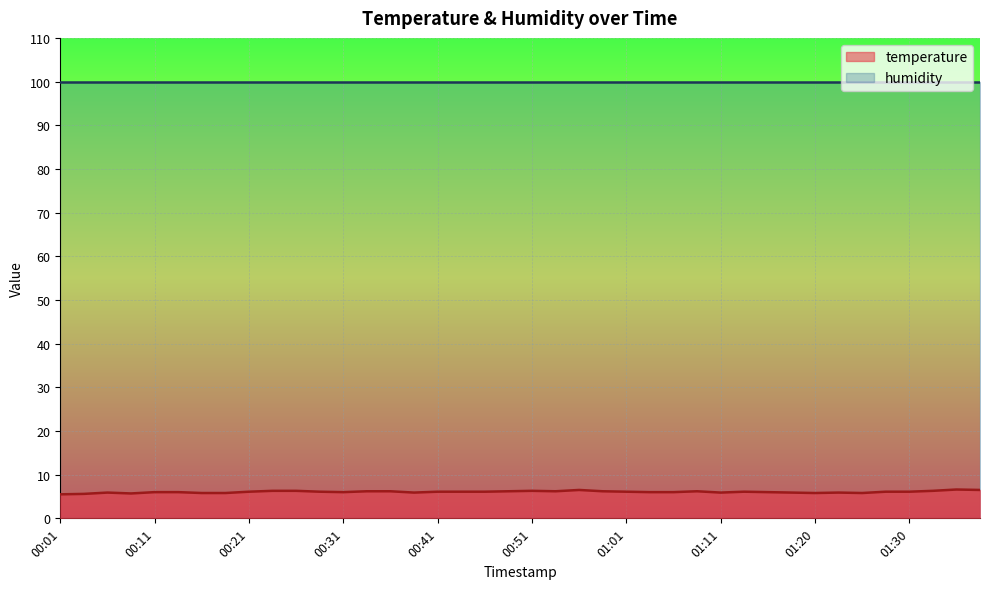

Which category has the highest value across all series?

01:35